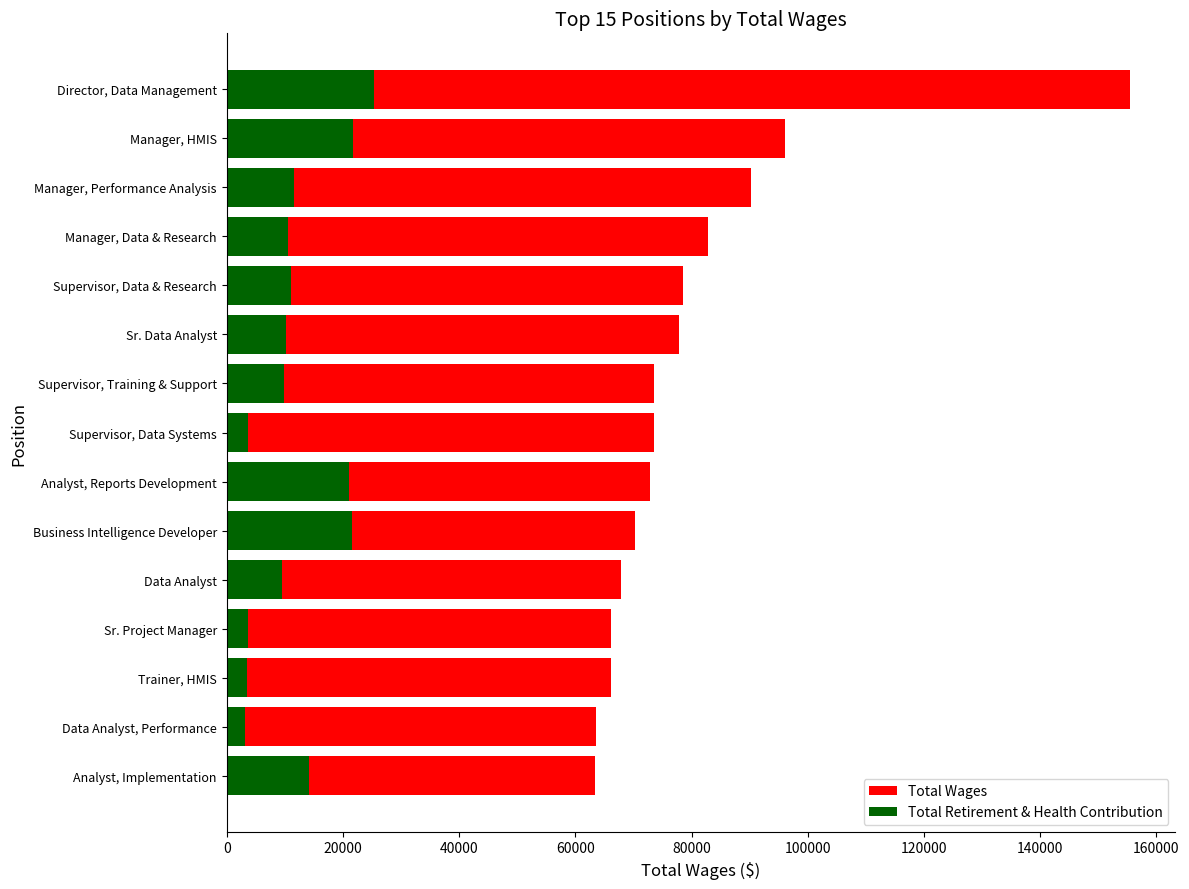

What is the spread (max minus min) of values at Supervisor, Data & Research?

67309